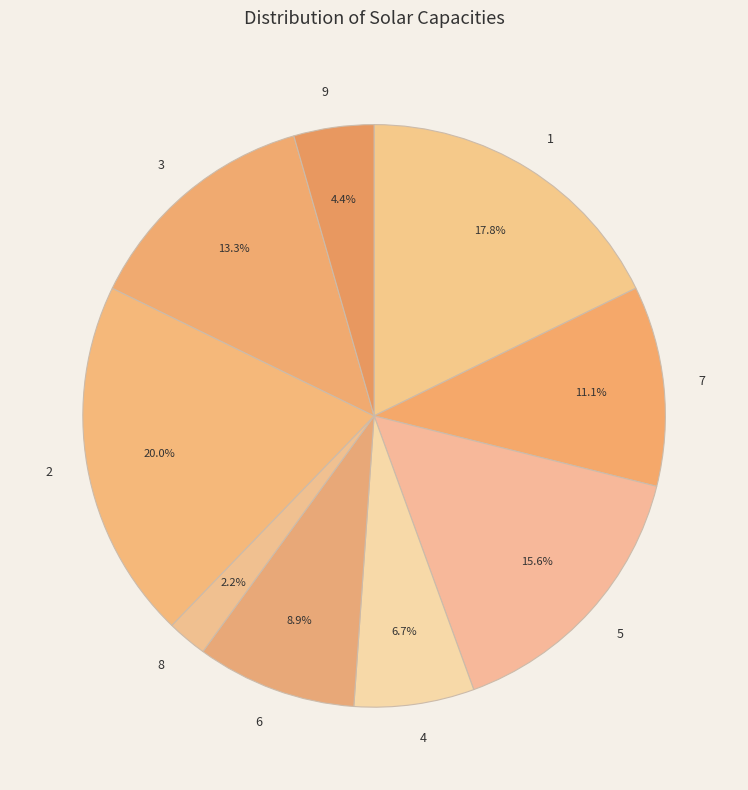

What percentage is the 5 slice, to the nearest percent?

16%